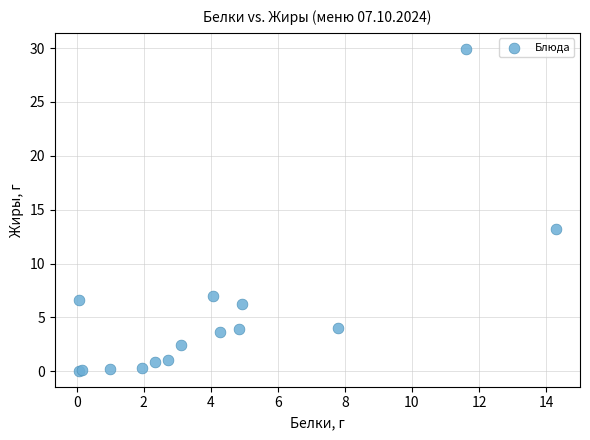

What Y value in the scatter plot is closest to 14?

13.2